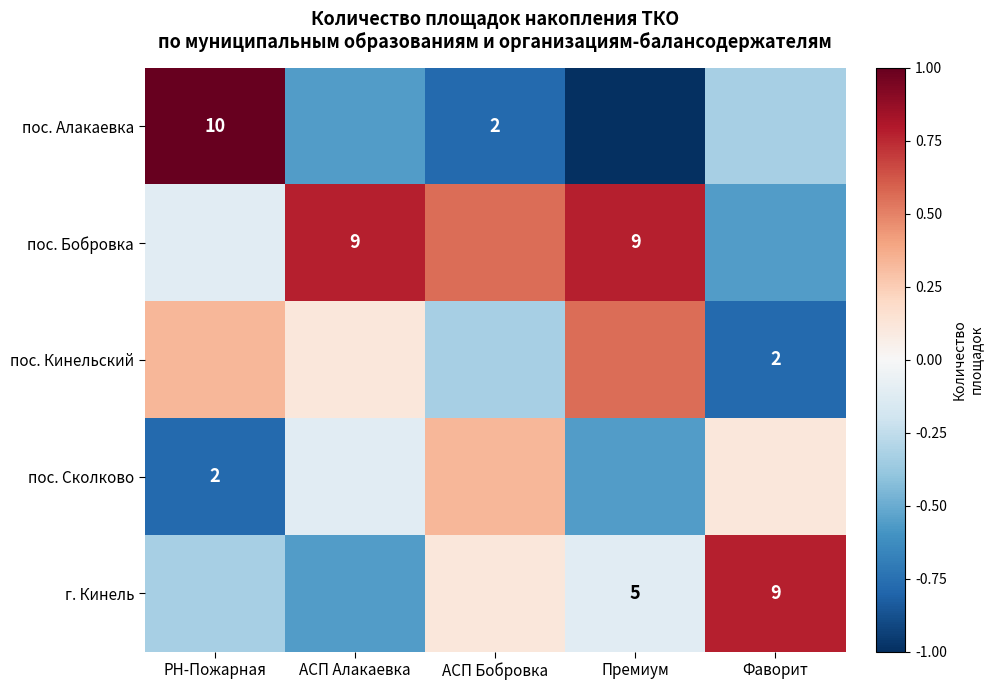

At how many categories does at least one series exceed 0?

5